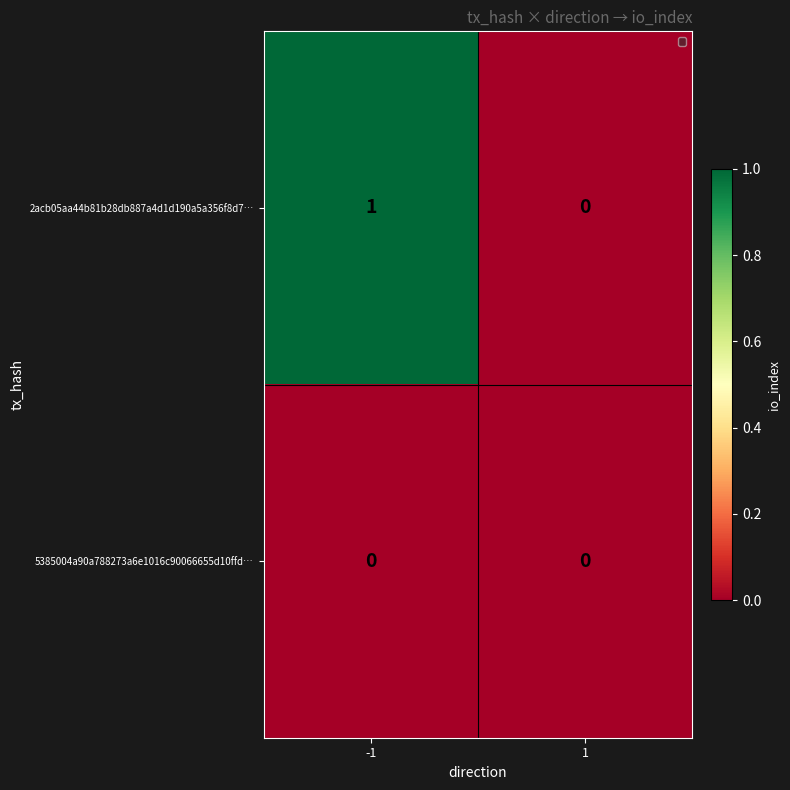

Which series has the largest total across all categories?

2acb05aa44b81b28db887a4d1d190a5a356f8d7…